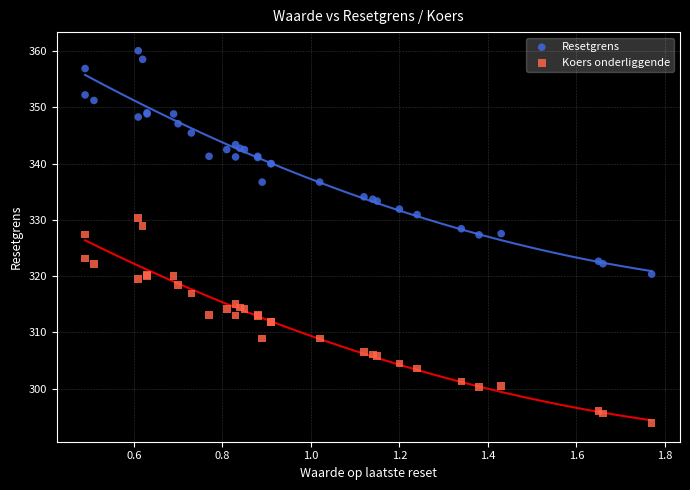

Which series contains the highest Y value?

Resetgrens